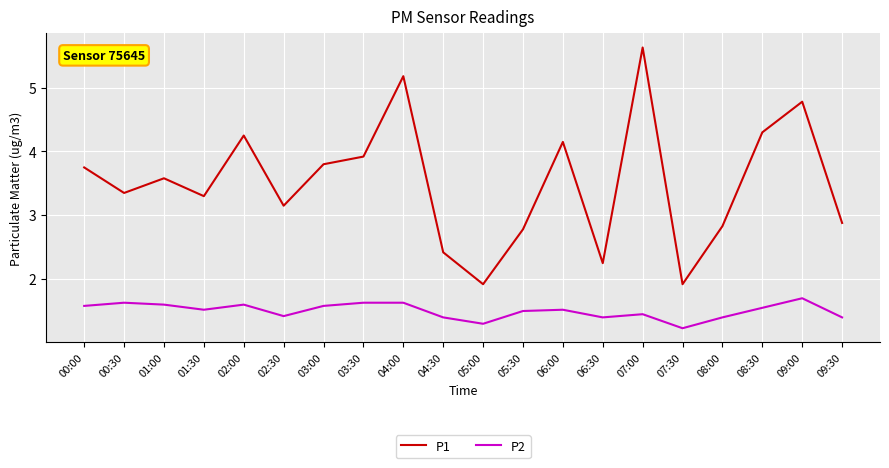

Which series has the largest range (max minus min)?

P1